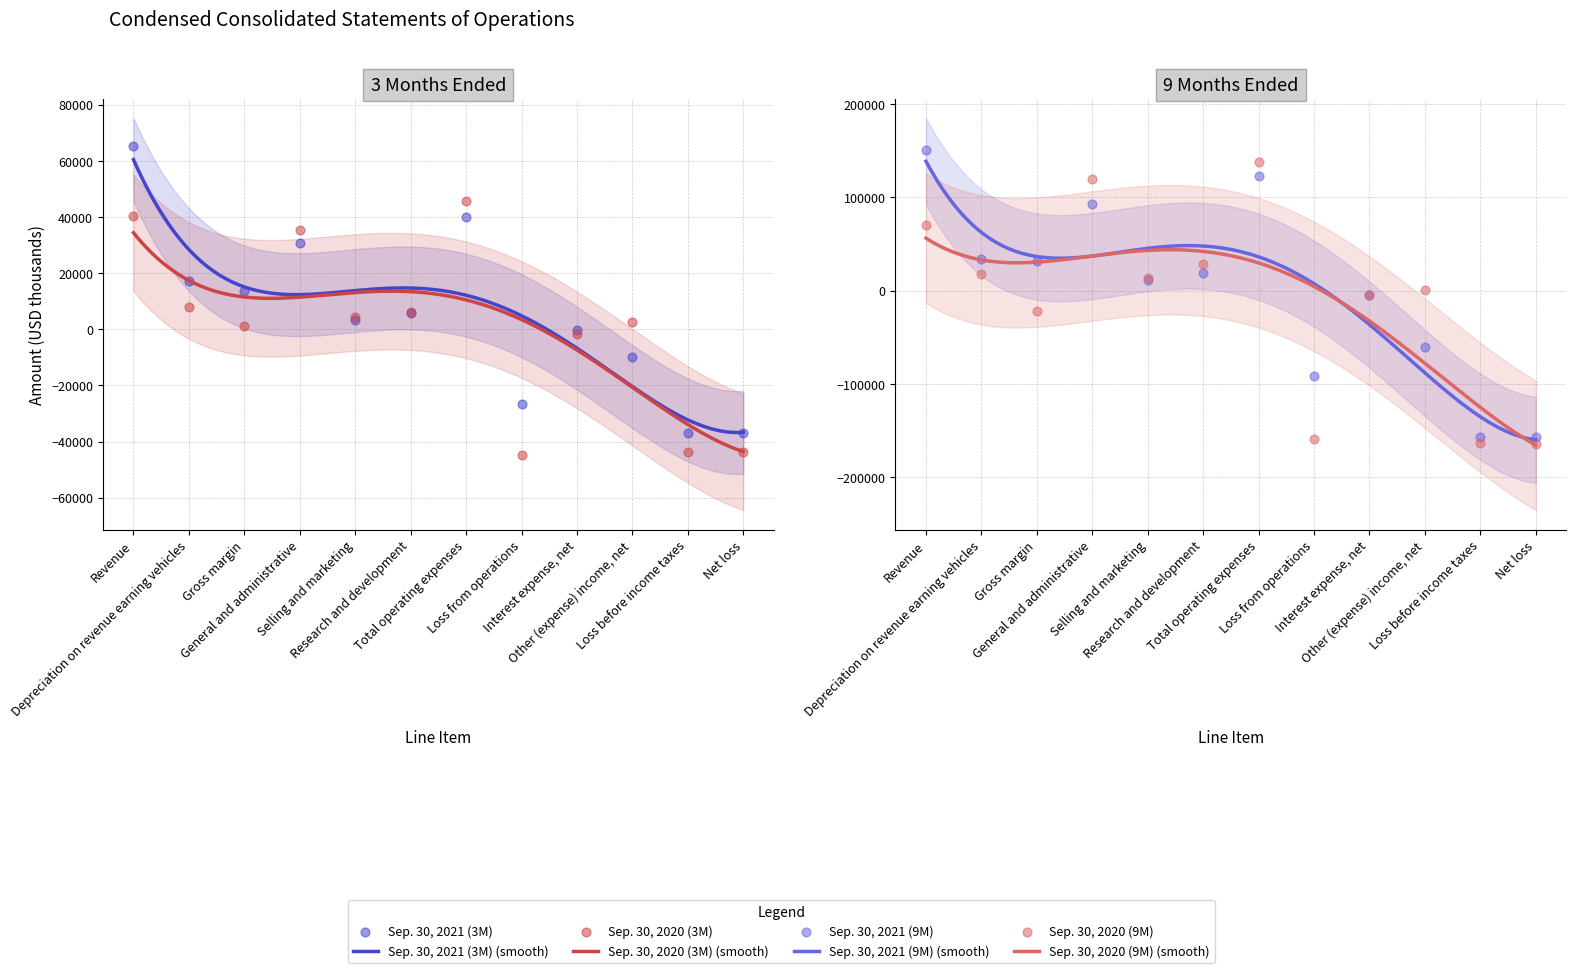

Which series reaches the minimum Y coordinate?

Sep. 30, 2020 (9M)